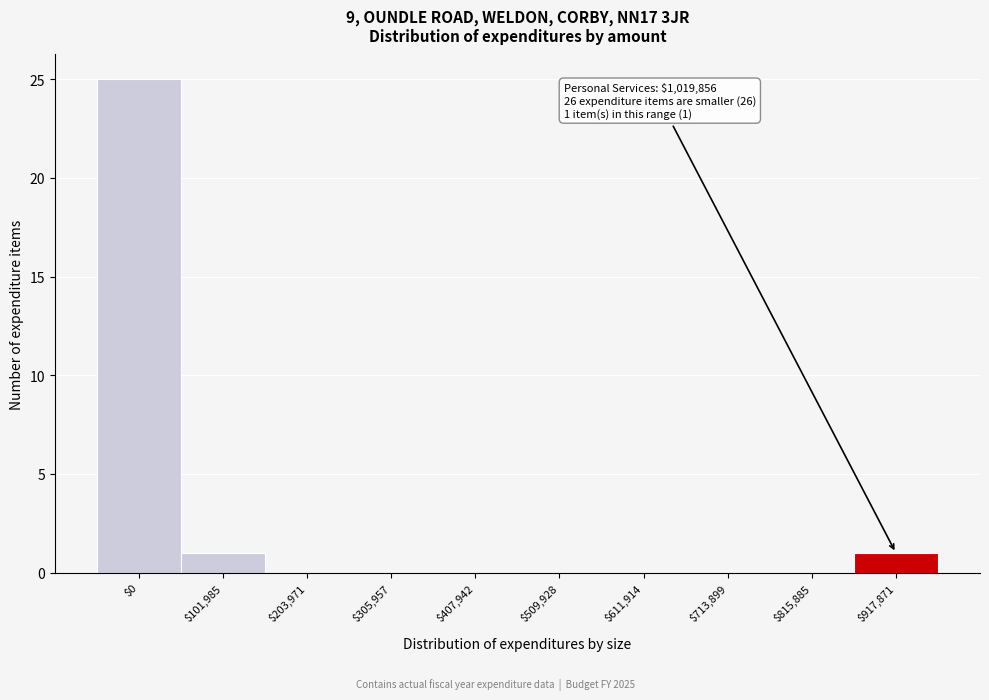

The value at $509,928 is 0. True or false?

True